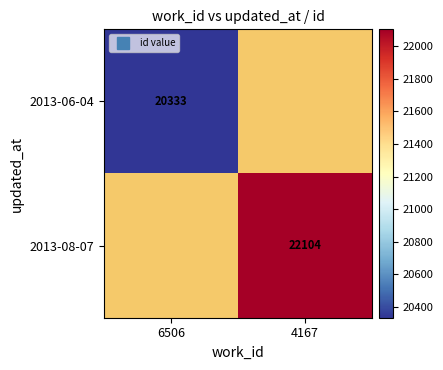

List the series in order of their peak value, highest first.

2013-06-04, 2013-08-07